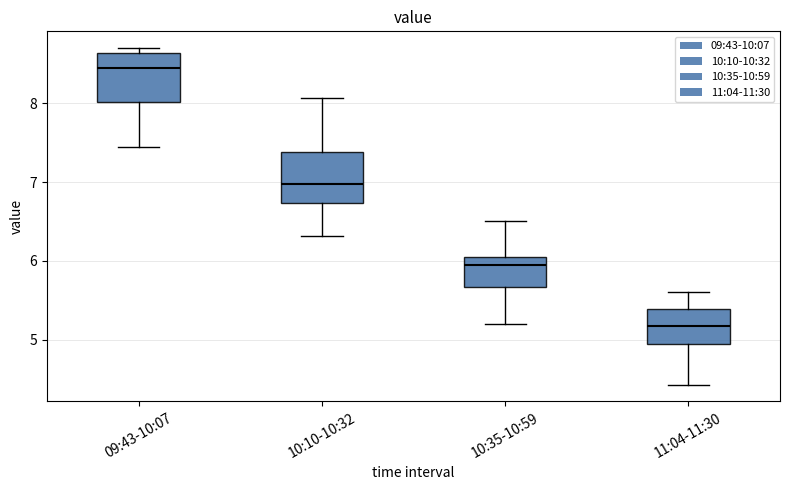

Reading left to right, transcribe this box plot: for each box, give where its median line is, the range the box spans, and where its two whiskers end, as read against the y-axis. The values are not printed on the chart, so give them approximately, as read against the axis.

09:43-10:07: median 8.5, box 8.0 to 8.6, whiskers 7.5 to 8.7
10:10-10:32: median 7.0, box 6.7 to 7.4, whiskers 6.3 to 8.1
10:35-10:59: median 6.0 (just below the box's upper edge), box 5.7 to 6.0, whiskers 5.2 to 6.5
11:04-11:30: median 5.2, box 5.0 to 5.4, whiskers 4.4 to 5.6